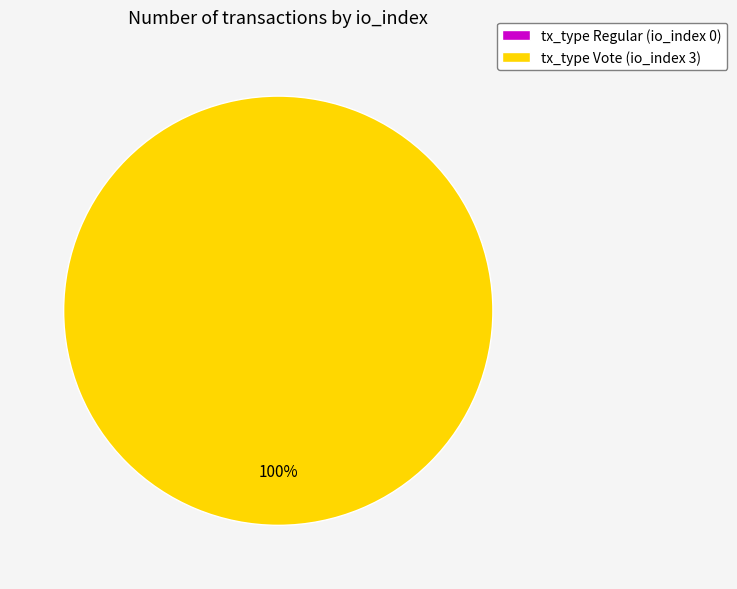

Which category has the biggest portion of the pie?

tx_type Vote (io_index 3)